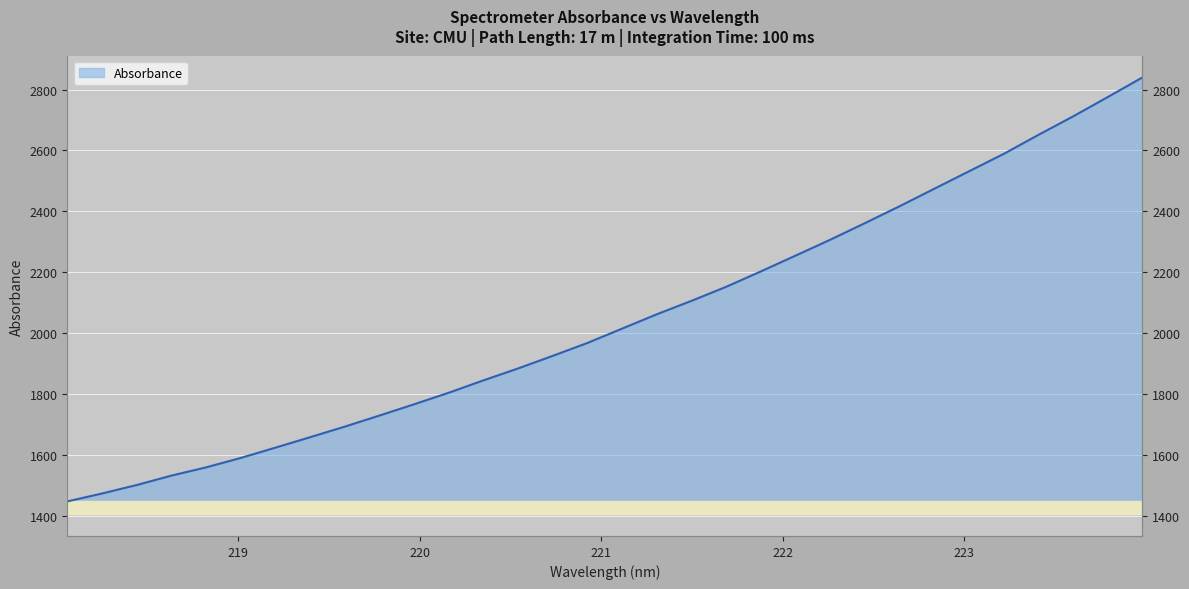

What is the change in value from 218.2508 to 222.4538?

+888.6